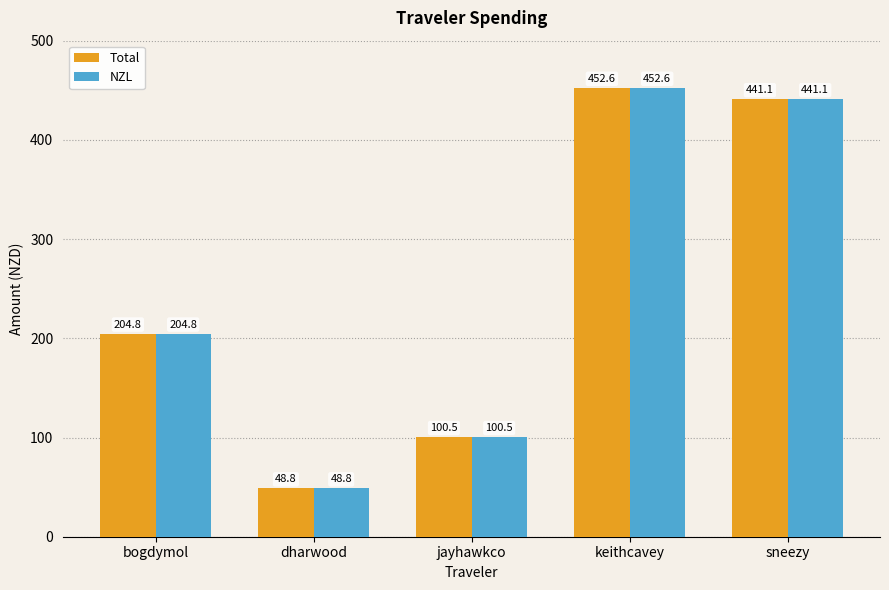

True or false: Total has a value of 204.8 at bogdymol.

True